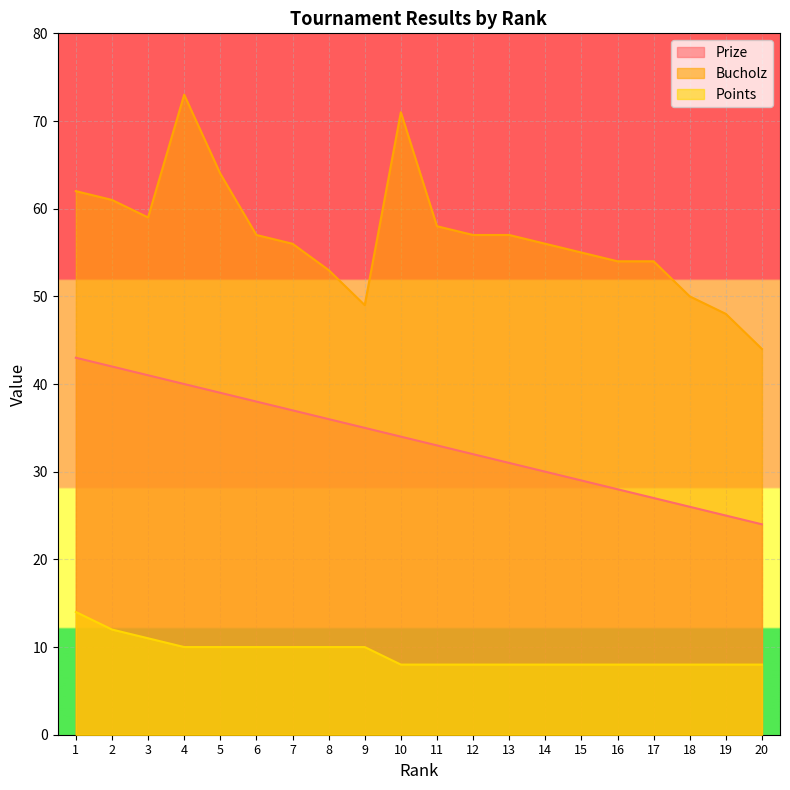

At which category does the chart reach its peak across all series?

4